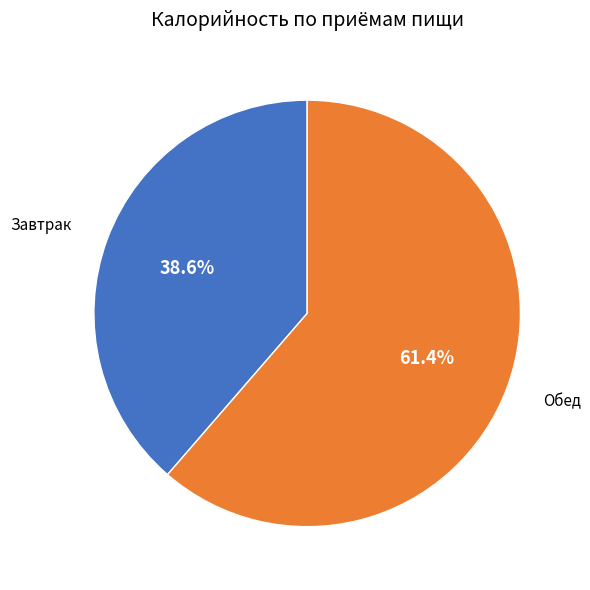

Does any single category account for the majority?

Yes